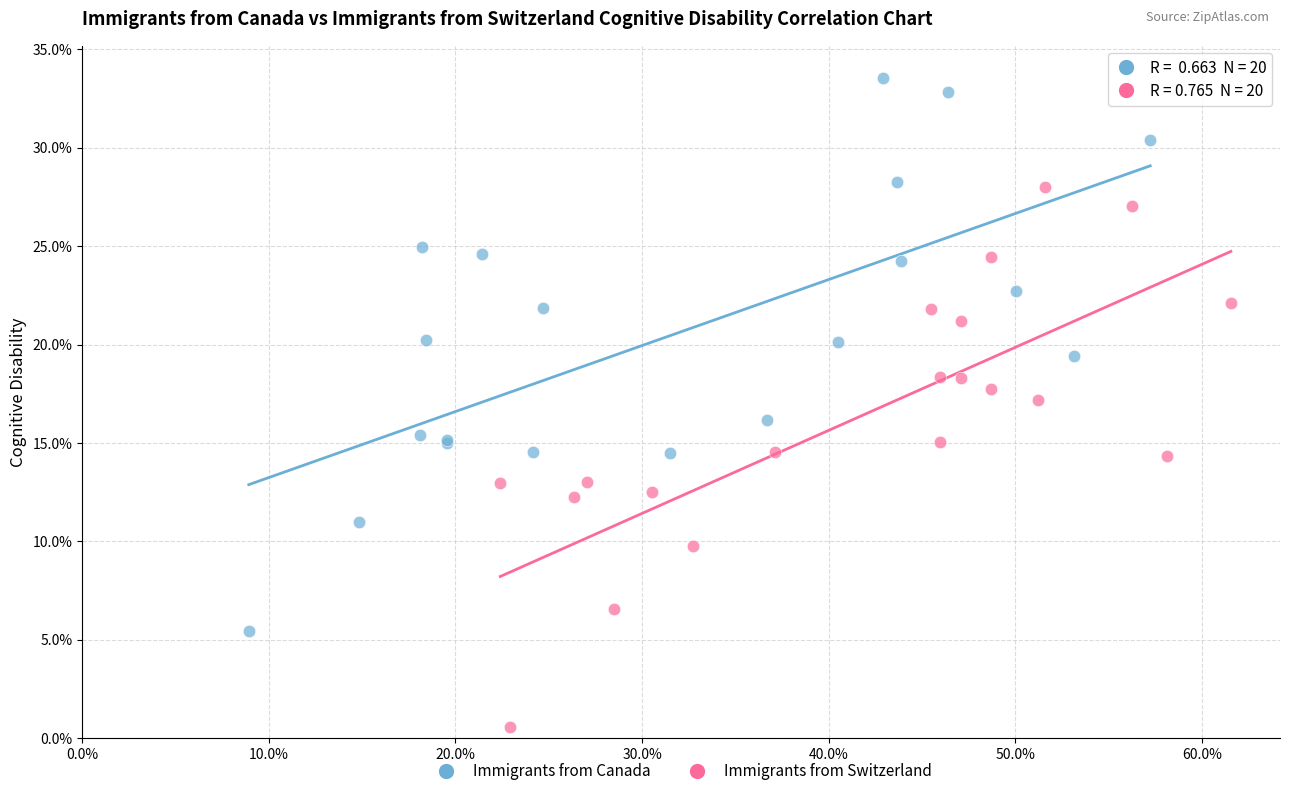

What are all the series names shown in the legend?

Immigrants from Canada, Immigrants from Switzerland